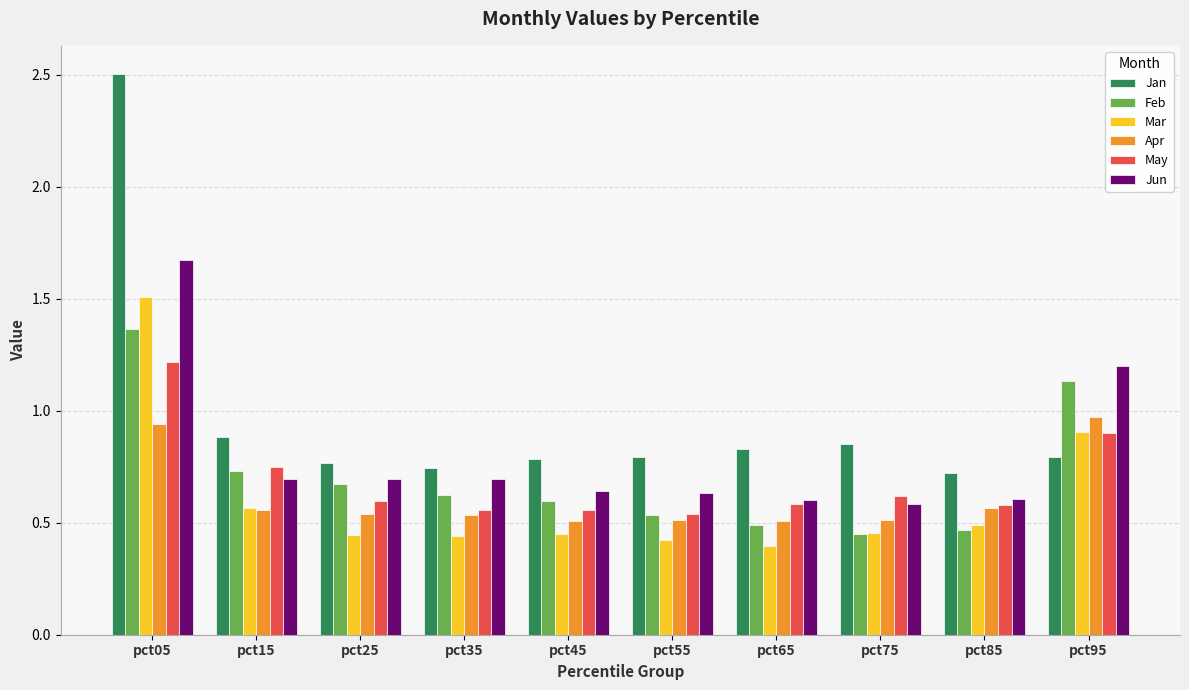

Which series changed the most between pct05 and pct55?

Jan